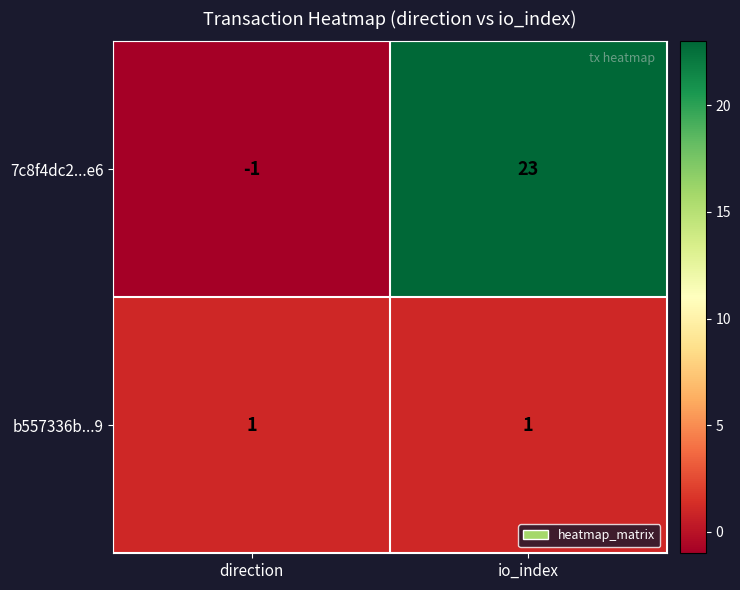

Which series has the widest spread of values?

7c8f4dc2...e6